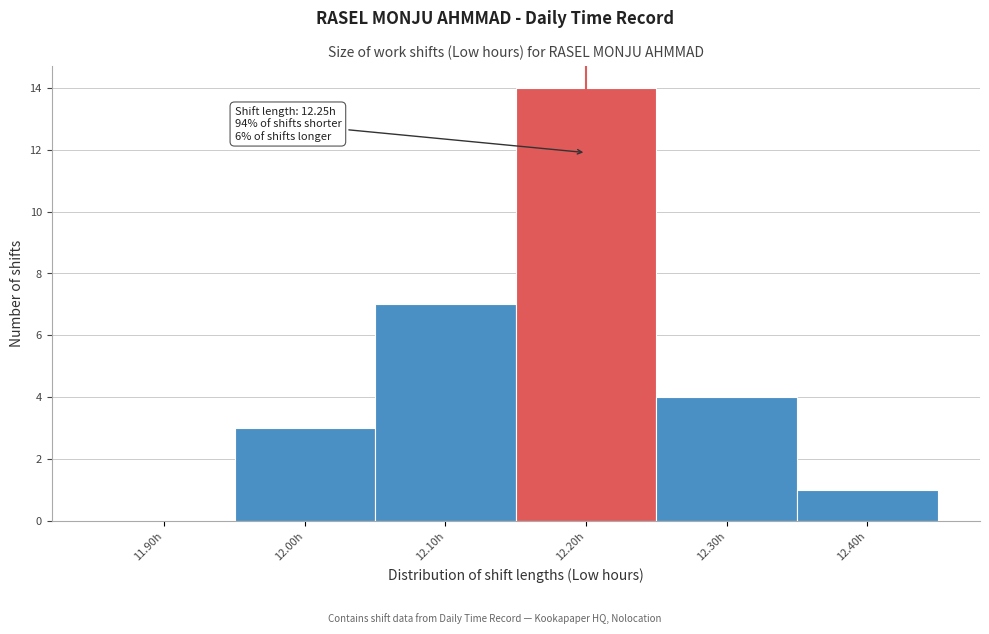

Reading right to left, list all the values displayed in this chart.

12.40h=1	12.30h=4	12.20h=14	12.10h=7	12.00h=3	11.90h=0